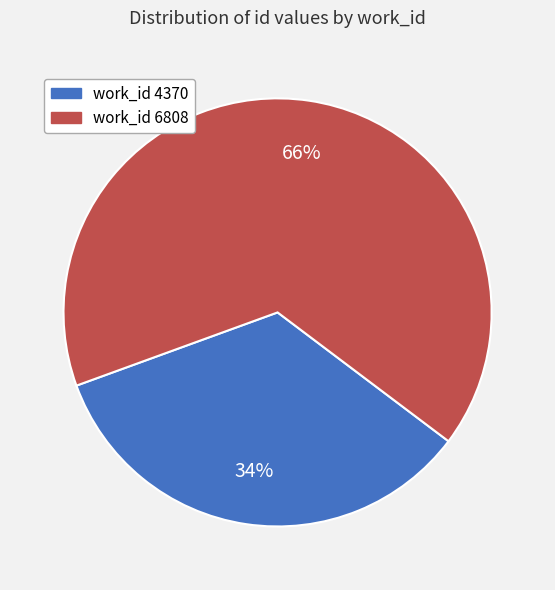

To the nearest percent, what is the difference between the largest and smallest slice percentages?

32%